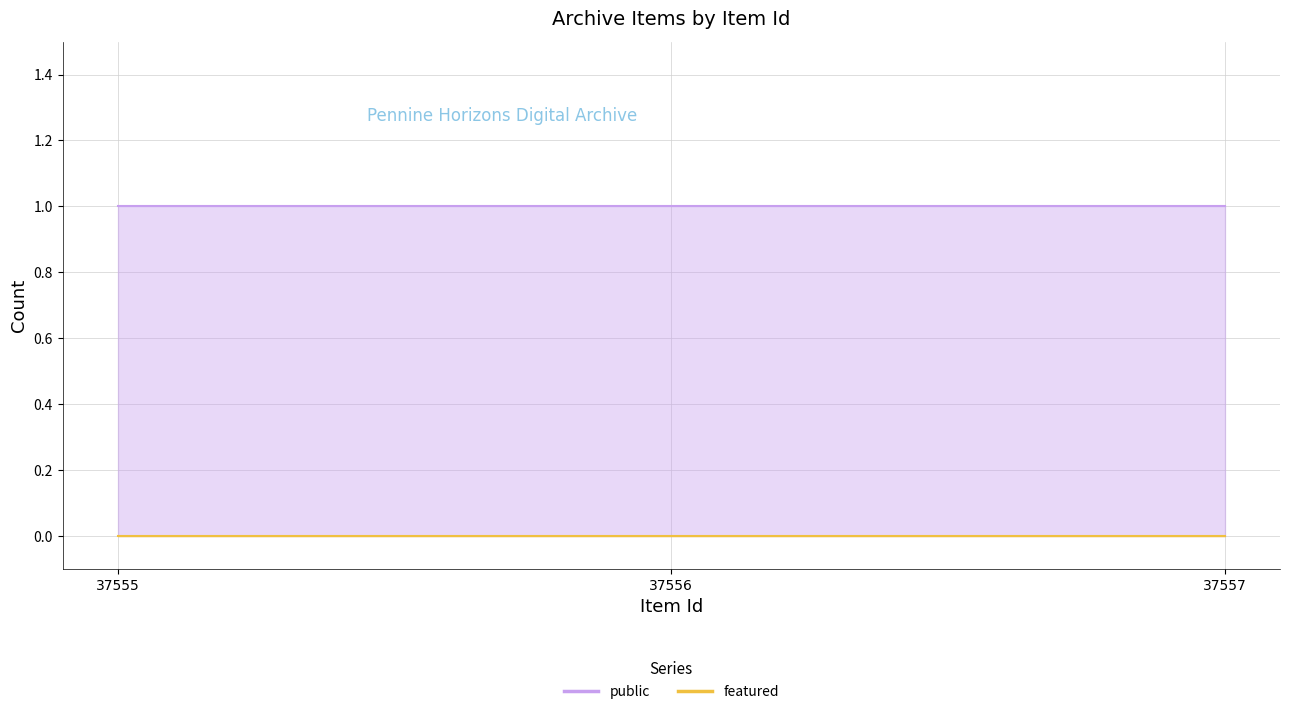

Between 37555 and 37556, which series saw the biggest shift?

public